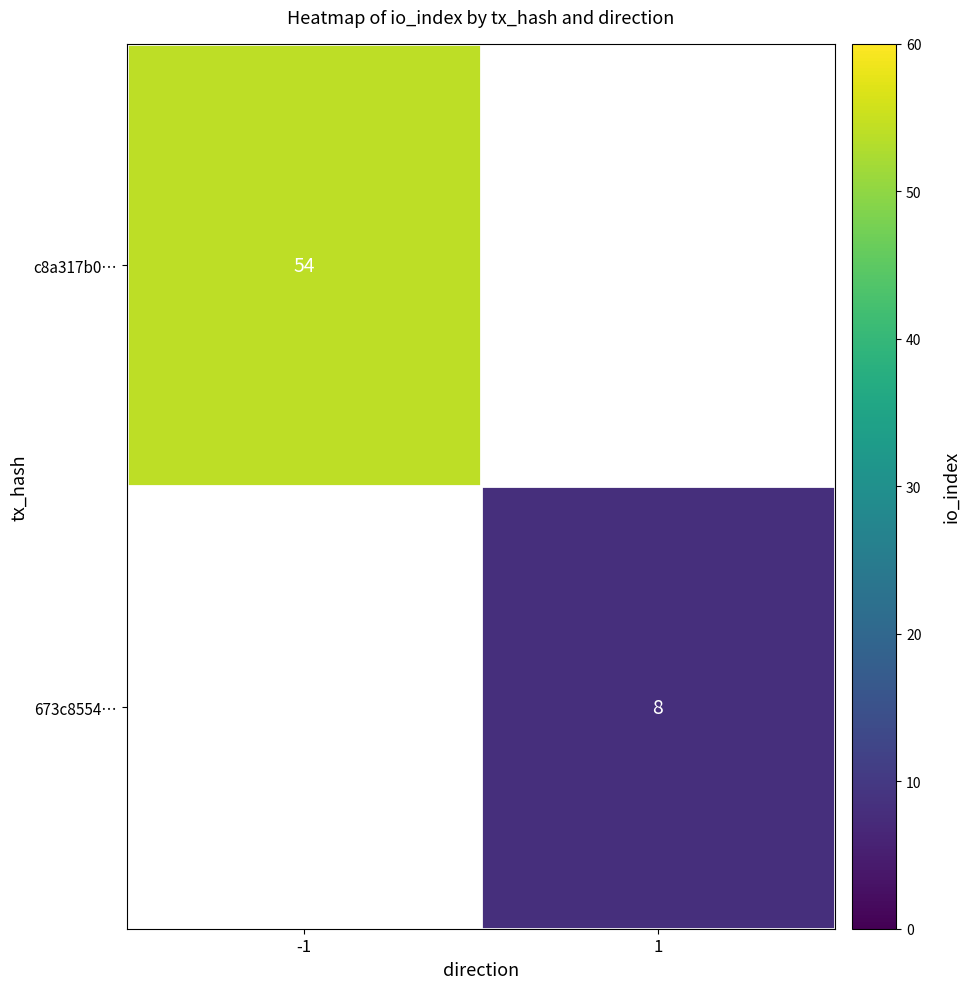

Is it true that 673c8554… equals 5 at 1?

False